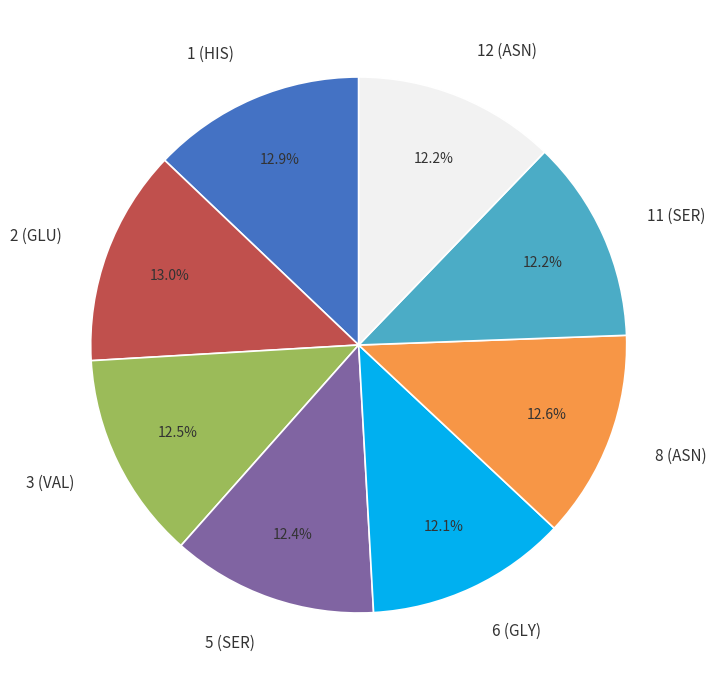

To the nearest percent, what is the combined percentage of 5 (SER) and 11 (SER)?

25%